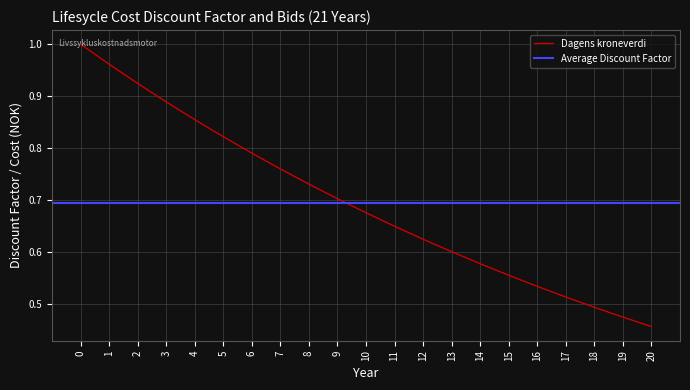

Rank the categories by Dagens kroneverdi value from lowest to highest.

20, 19, 18, 17, 16, 15, 14, 13, 12, 11, 10, 9, 8, 7, 6, 5, 4, 3, 2, 1, 0